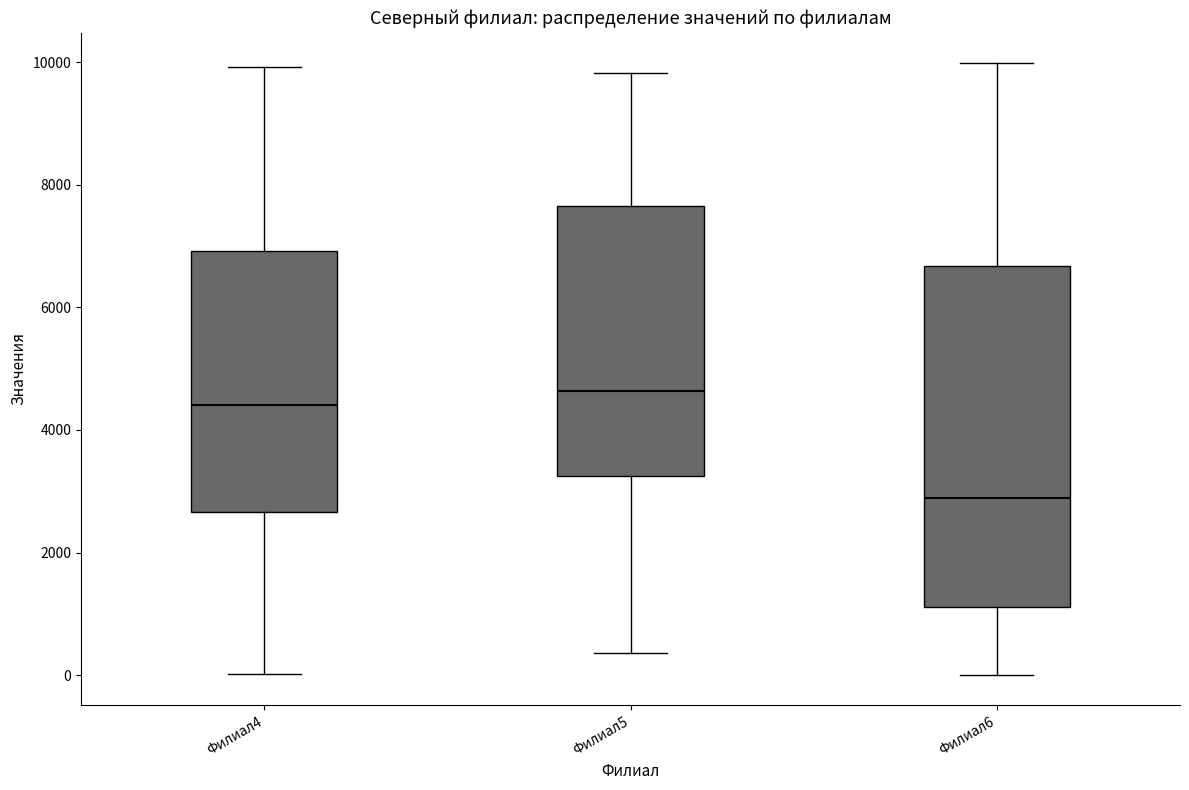

Which box's median line is the lowest?

Филиал6